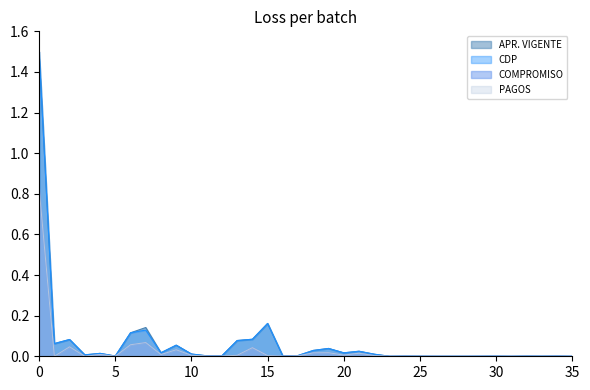

The PAGOS series shows 0.0 at 24. True or false?

False